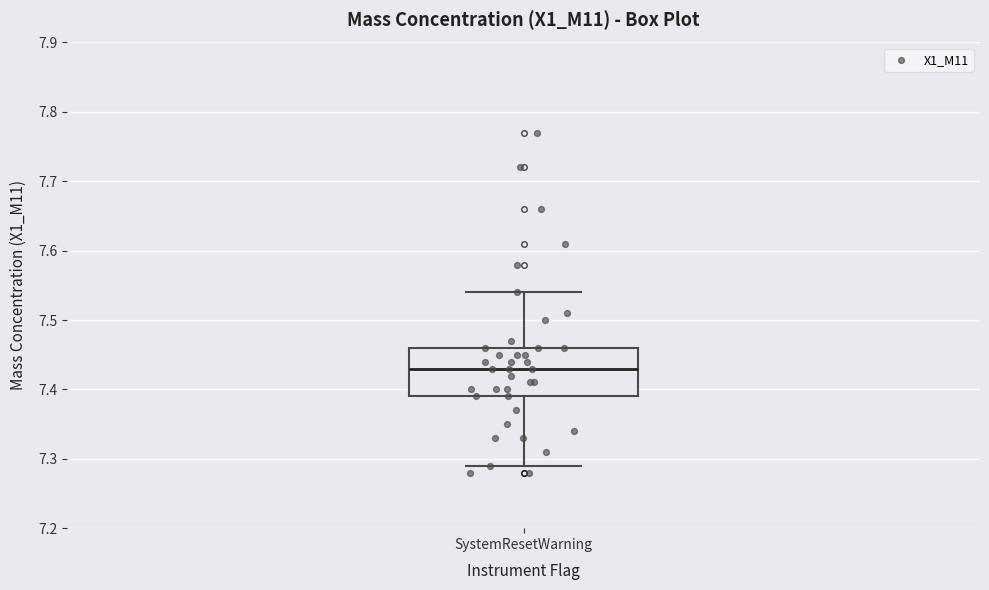

Transcribe this box plot: give where the median line is, the range the box spans, and where the two whiskers end, as read against the y-axis. The values are not printed on the chart, so give them approximately, as read against the axis.

median 7.43, box 7.39 to 7.46, whiskers 7.29 to 7.54